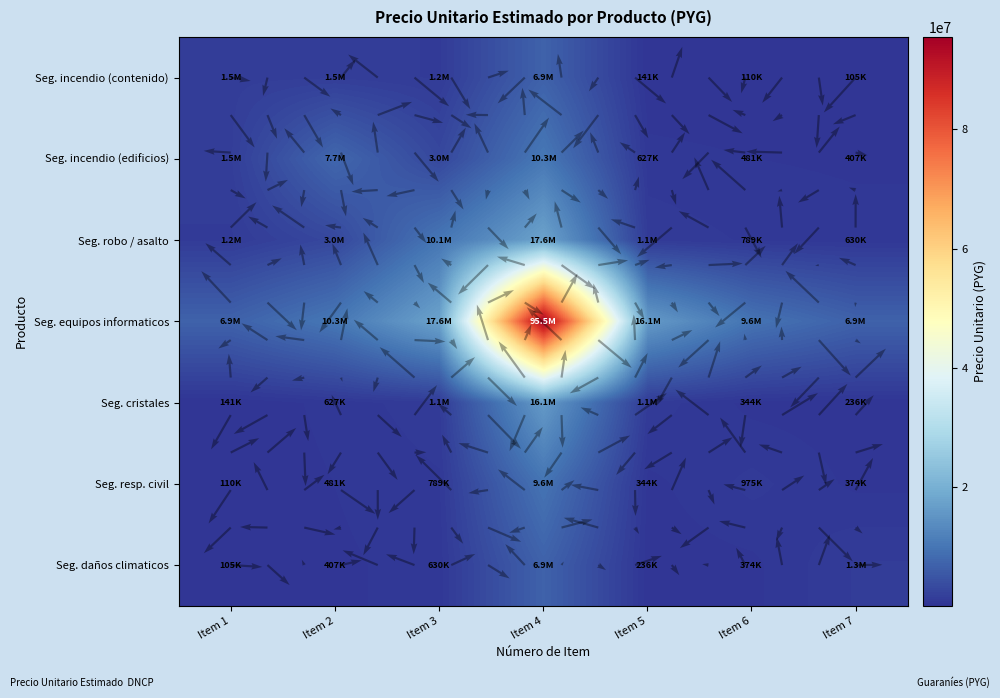

Which series has the largest total across all categories?

Seg. equipos informaticos